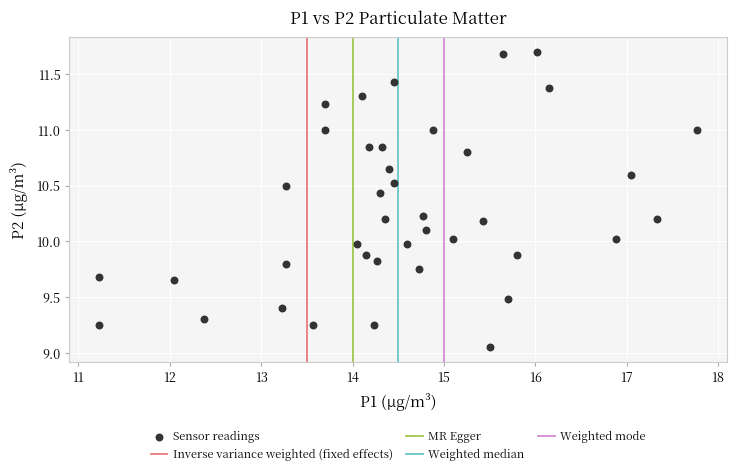

What is the range of X values (max minus min)?

6.5